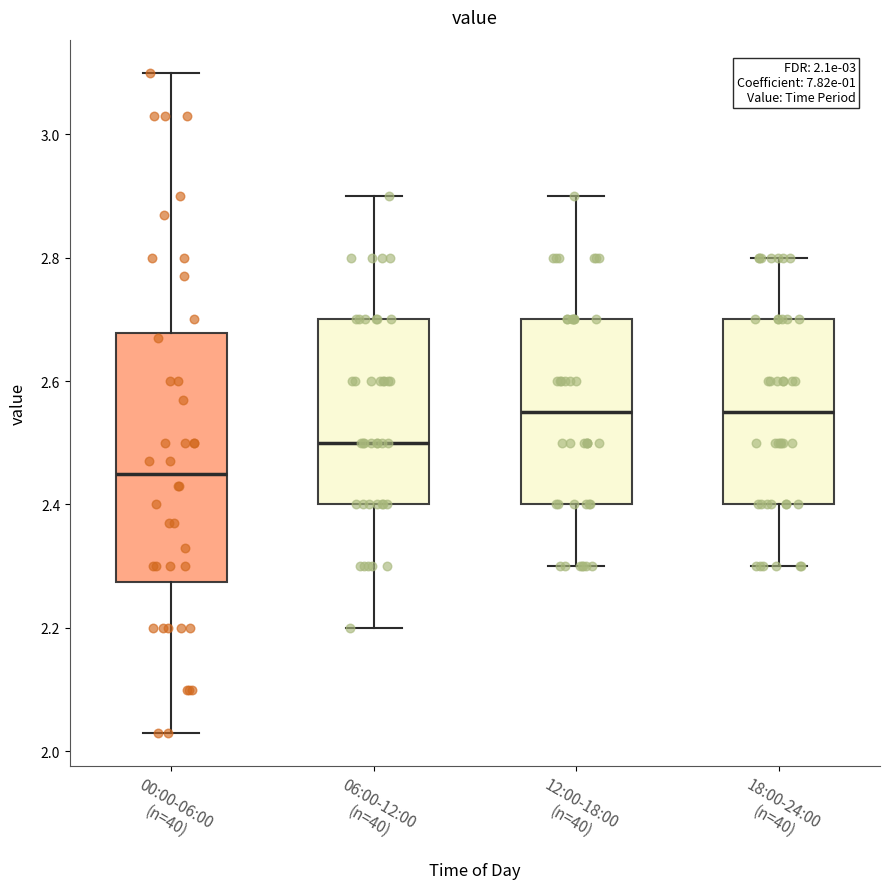

Which box is the tallest, from its lower edge to its upper edge?

00:00-06:00 (n=40)